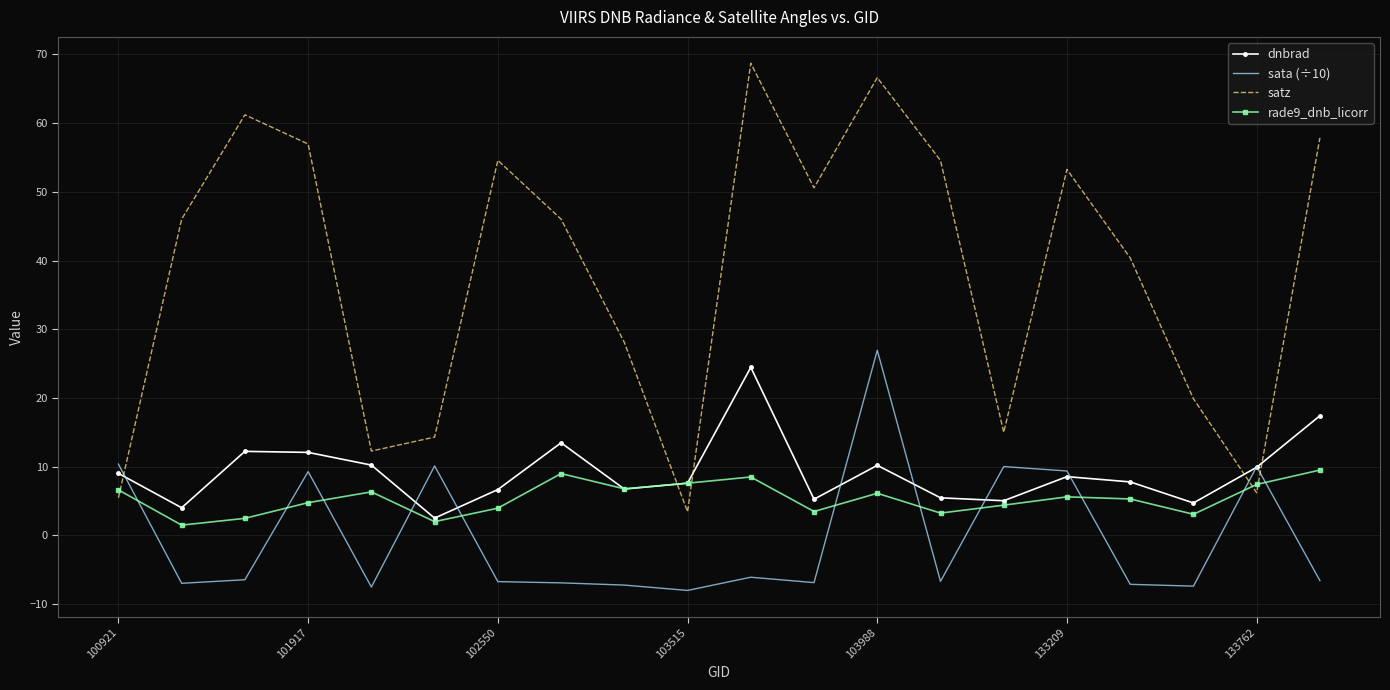

True or false: dnbrad has more than 1 points higher than both neighbors.

True